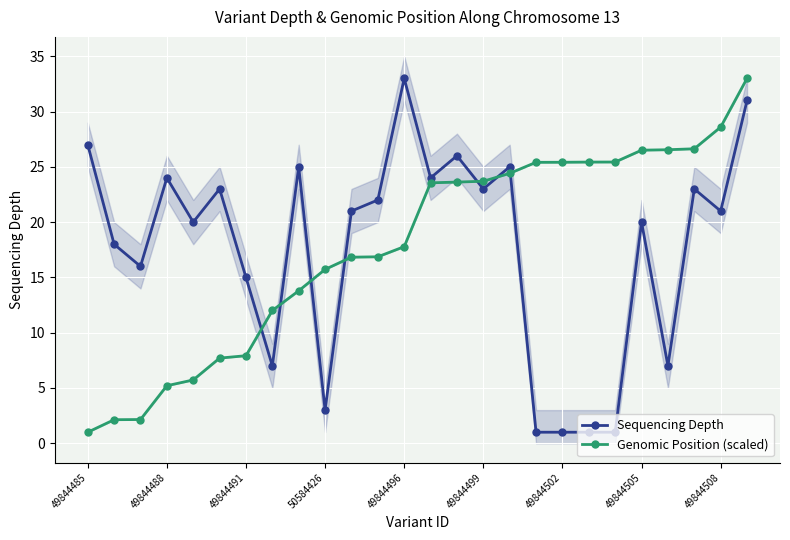

At which category is the sum across all series the highest?

25